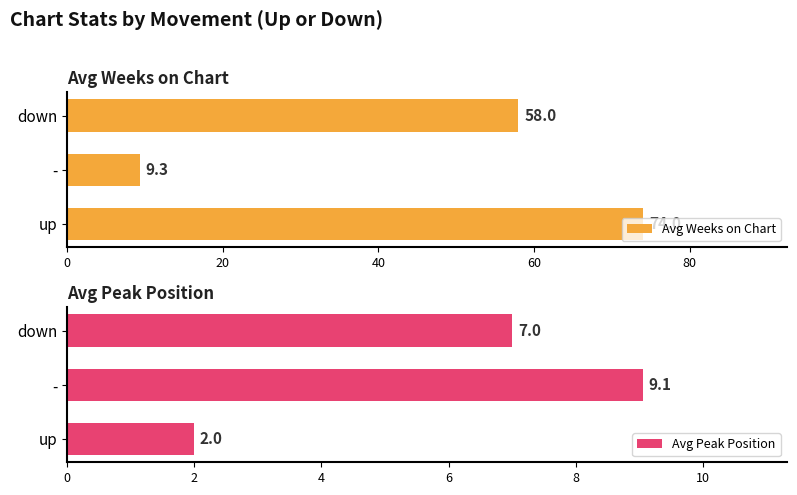

What is the value of the Avg Weeks on Chart bar at the 2nd from the left?

9.3